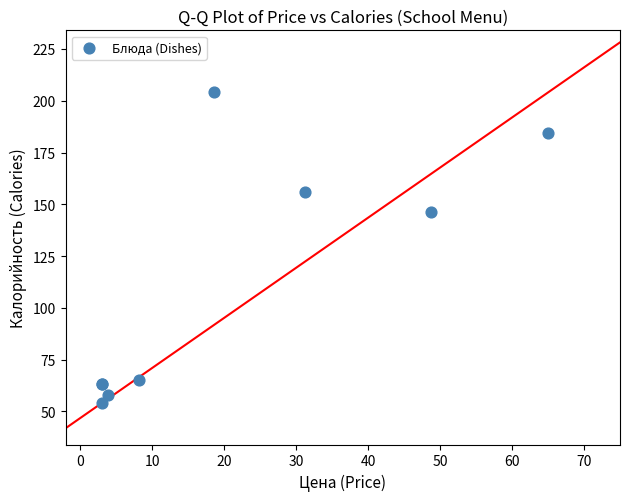

What Y value in the scatter plot is closest to 129?

146.5